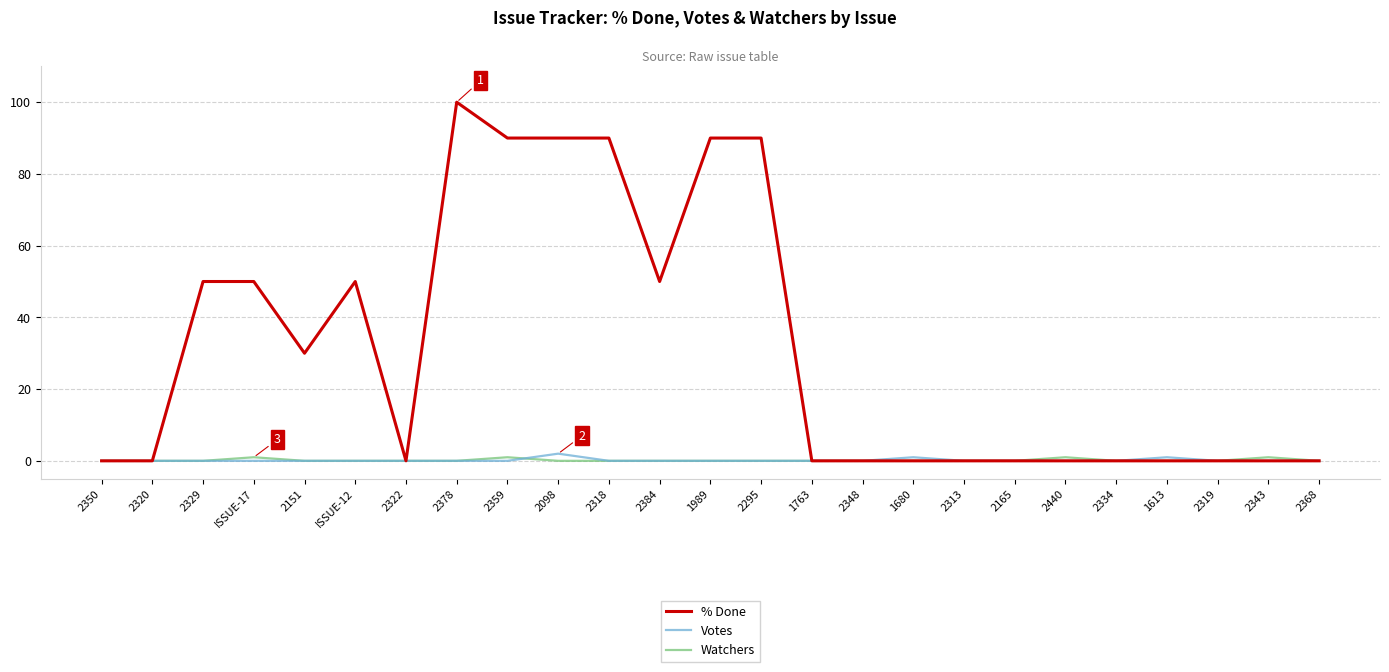

Which series has the largest range (max minus min)?

% Done